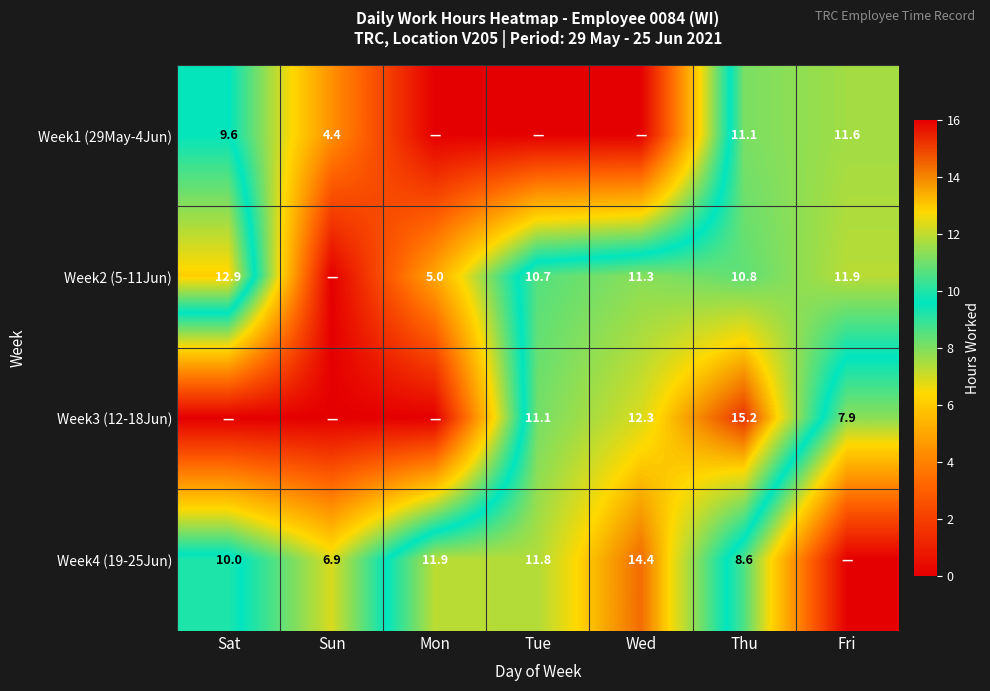

Is the value of Week2 (5-11Jun) at Thu greater than the value of Week1 (29May-4Jun) at Fri?

No